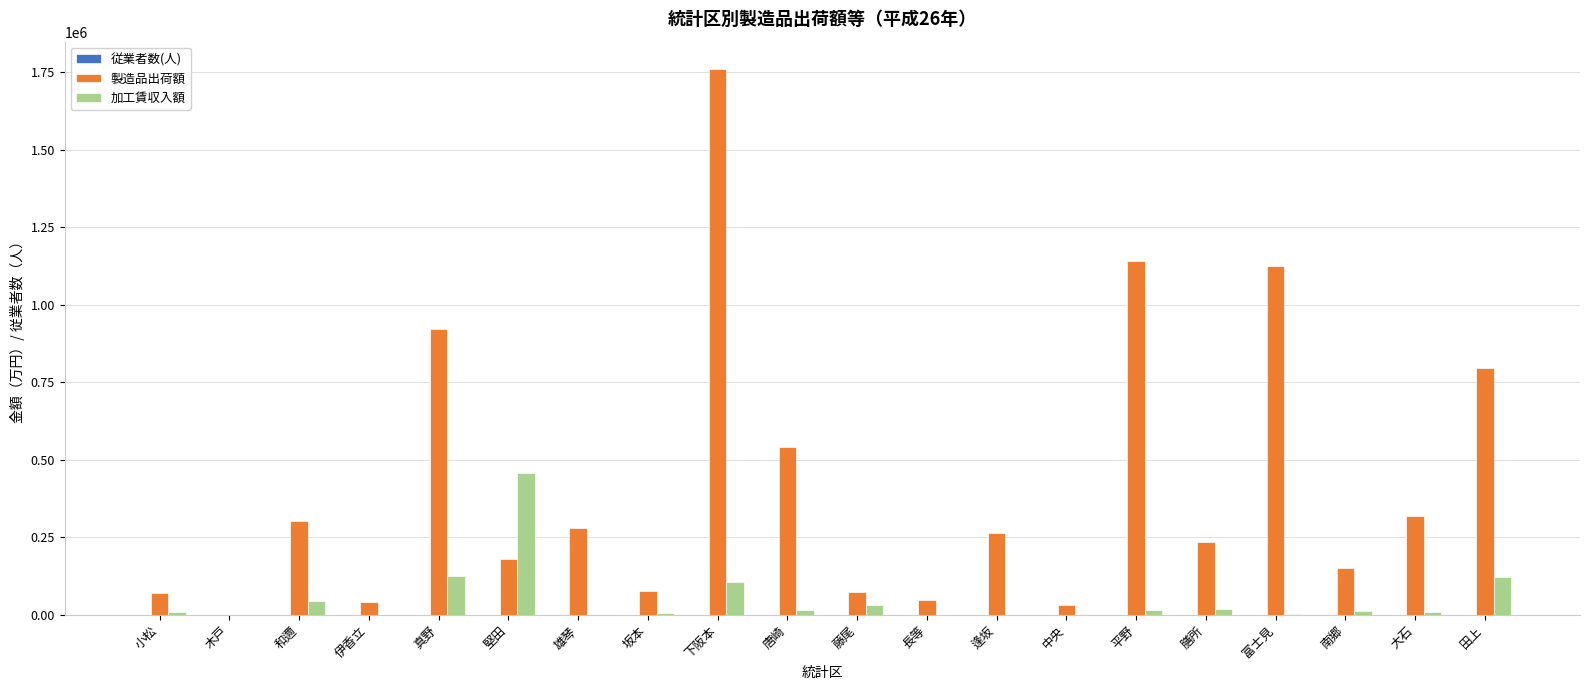

At which category is the sum across all series the highest?

下阪本